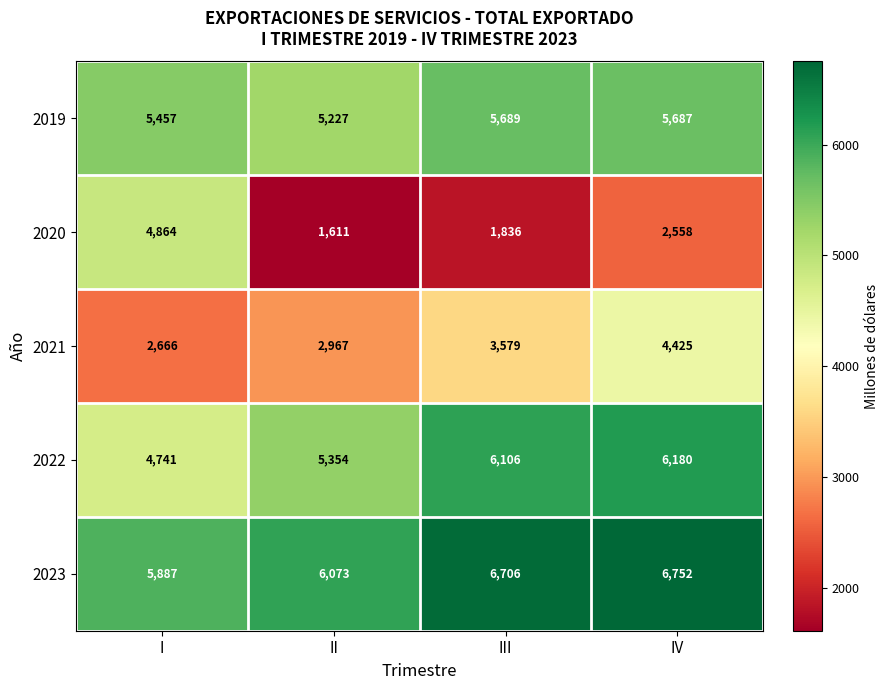

The value of 2020 at II is 1611. True or false?

True